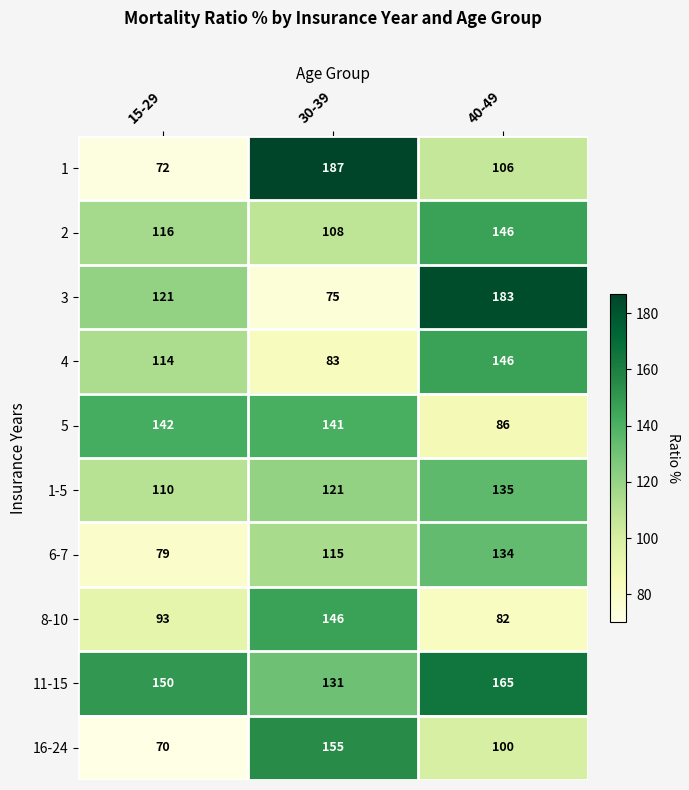

List the labels in order of 11-15 value, largest first.

40-49, 15-29, 30-39